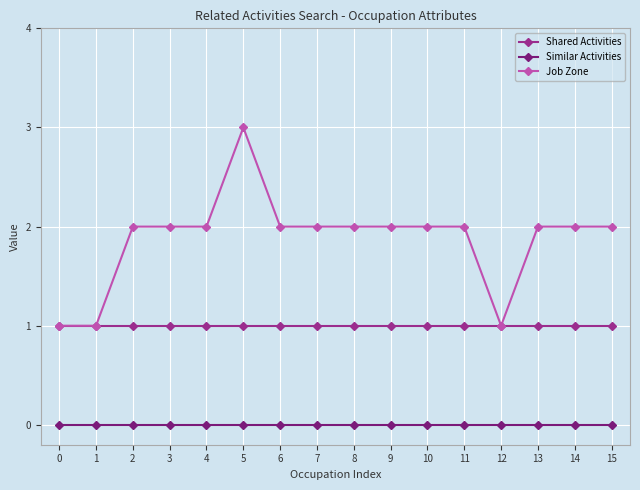

What is the sum of the Job Zone values at 10 and 5?

5